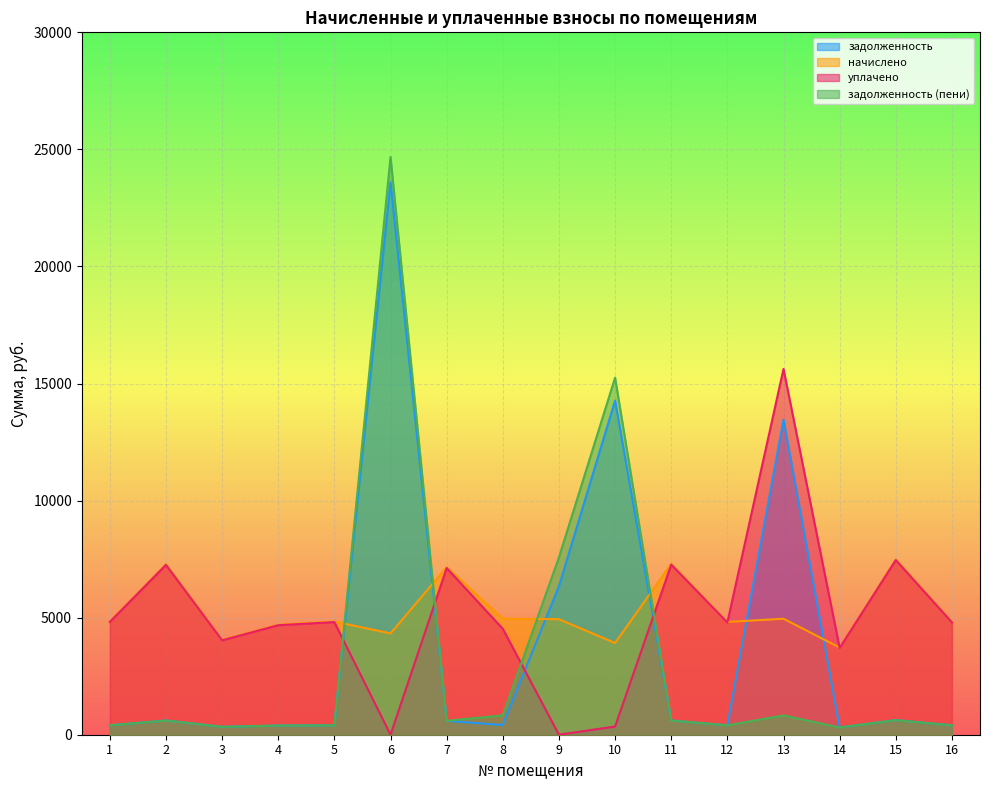

Reading right to left, extract all data points from this chart.

задолженность: 401.6	624.4	310.3	13460.4	401.4	608.3	14271.9	6342.3	413.4	596.1	23592.9	402.8	391.6	337.5	607.4	402.8
начислено: 4819.4	7493.3	3723.8	4953.8	4817.2	7299.7	3917.5	4933.3	4959.1	7152.8	4327.4	4833.1	4699.8	4051.8	7288.3	4840.0
уплачено: 4795.7	7457.9	3705.9	15623.2	4793.9	7264.0	350.0	0.0	4523.2	7118.3	0.0	4809.8	4677.1	4032.1	7253.1	4816.8
задолженность (пени): 401.6	623.6	310.3	825.6	401.4	608.3	15251.3	7575.6	825.2	596.1	24674.7	402.8	391.6	337.6	607.4	403.3